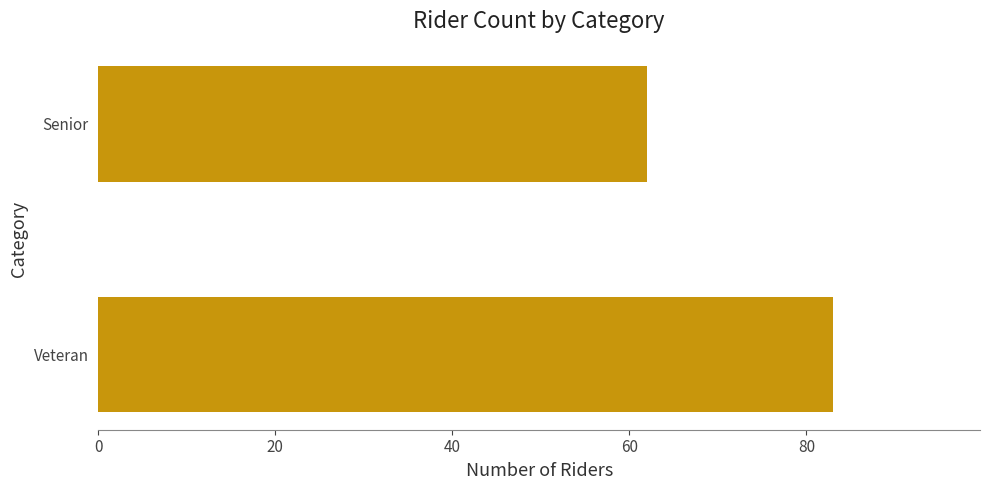

How many bars are there in total?

2